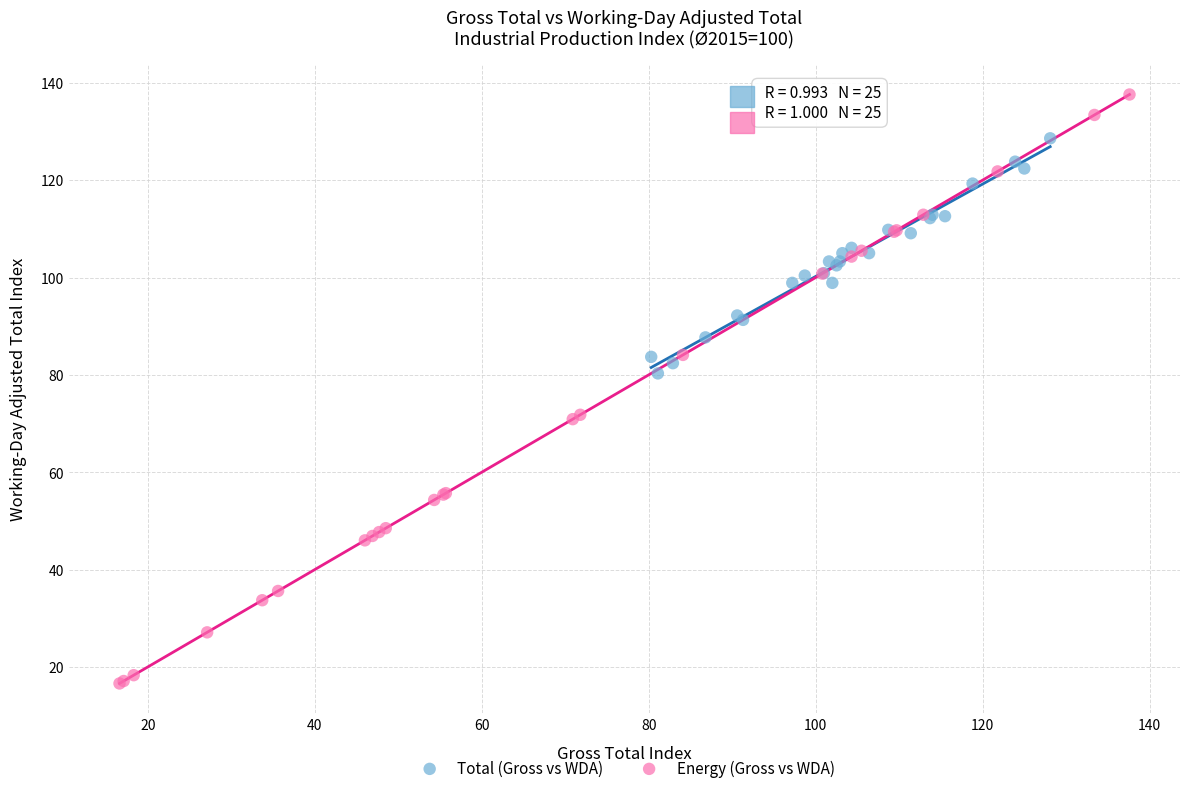

Which series reaches the minimum Y coordinate?

Energy (Gross vs WDA)